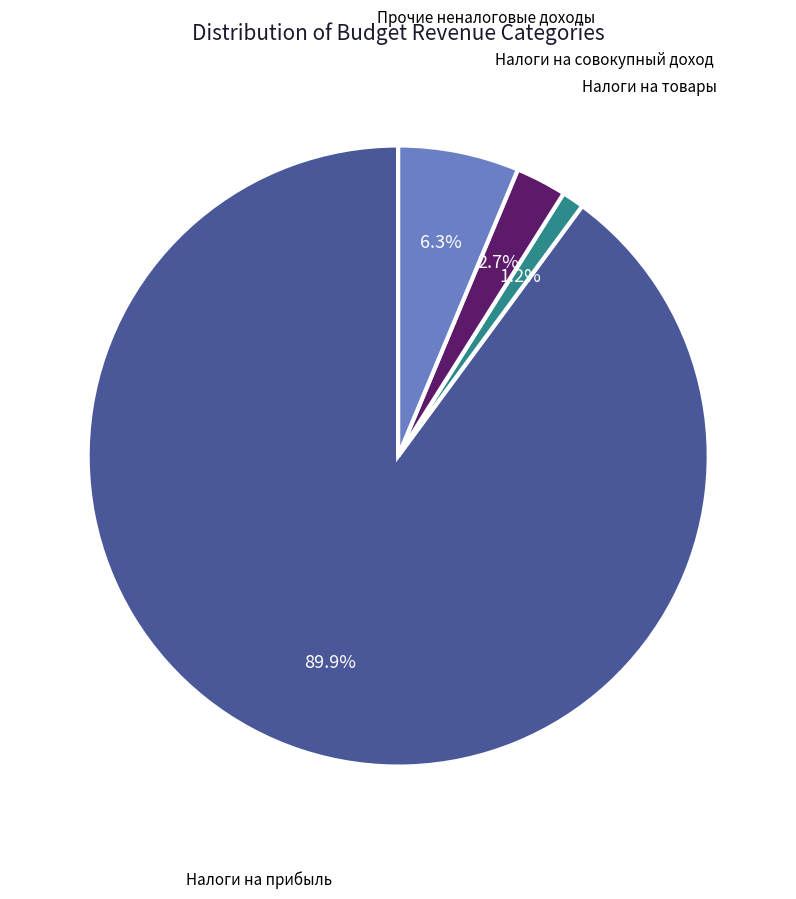

What is the largest slice in the pie chart?

Налоги на прибыль